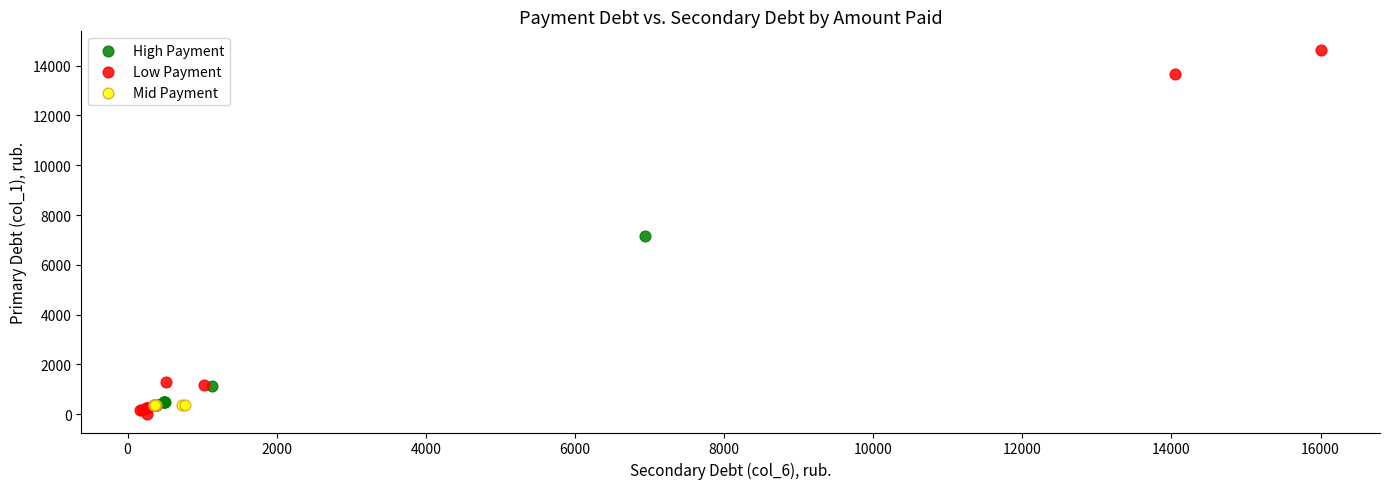

Which series has the widest spread of Y values?

Low Payment